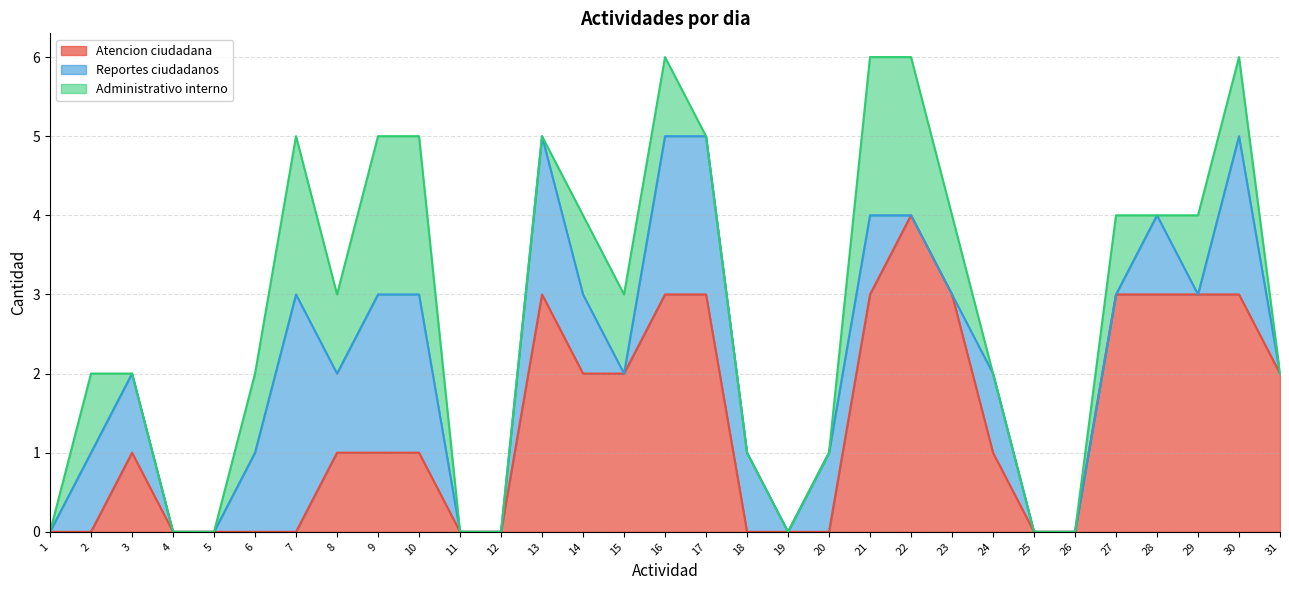

The value of Administrativo interno at 24 is -1. True or false?

False